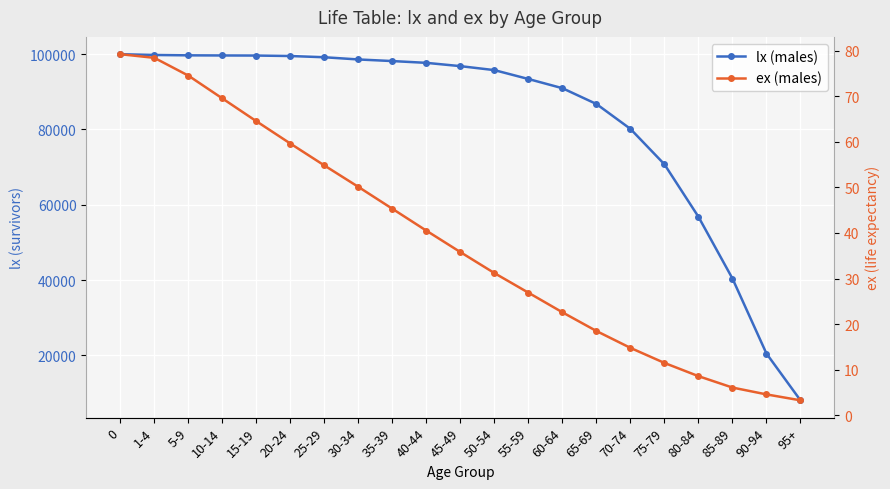

True or false: lx (males) and ex (males) intersect in this chart.

False